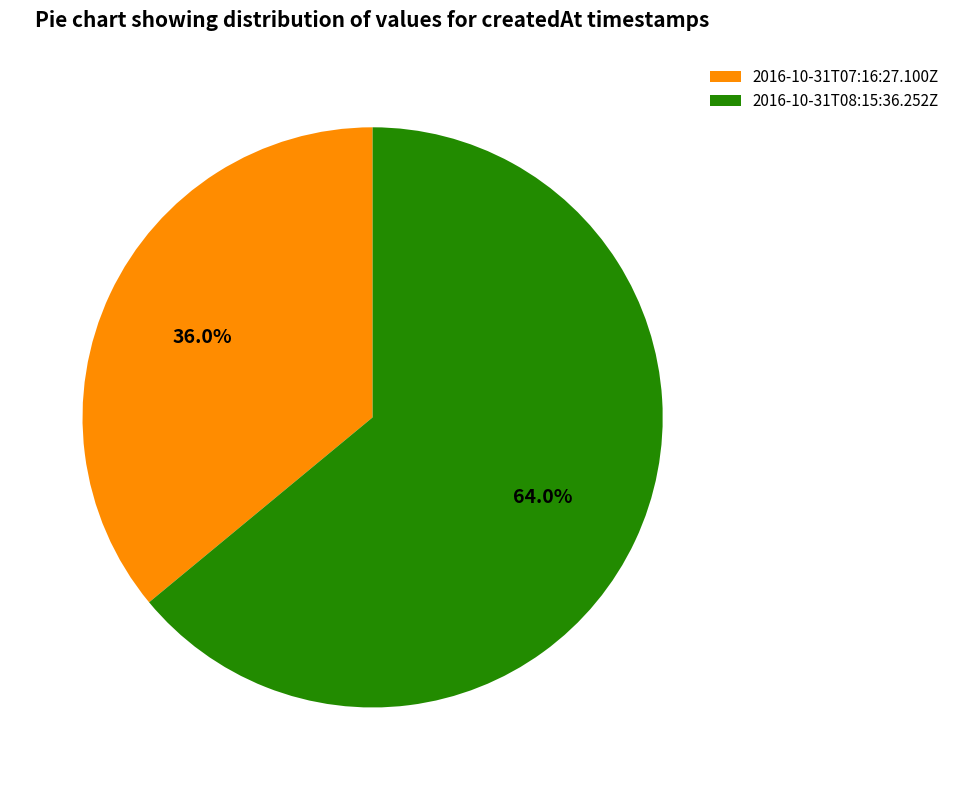

To the nearest percent, what is the combined percentage of 2016-10-31T08:15:36.252Z and 2016-10-31T07:16:27.100Z?

100%